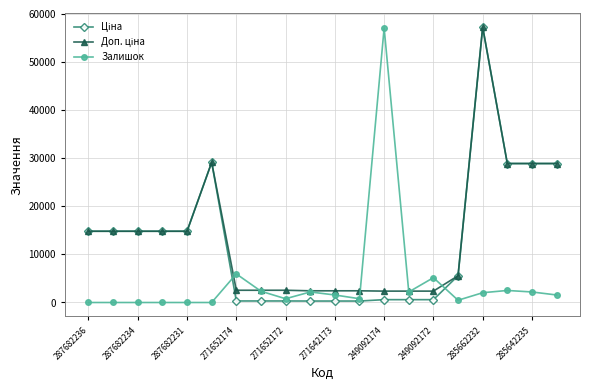

Is this an area chart (filled region under the line)?

No